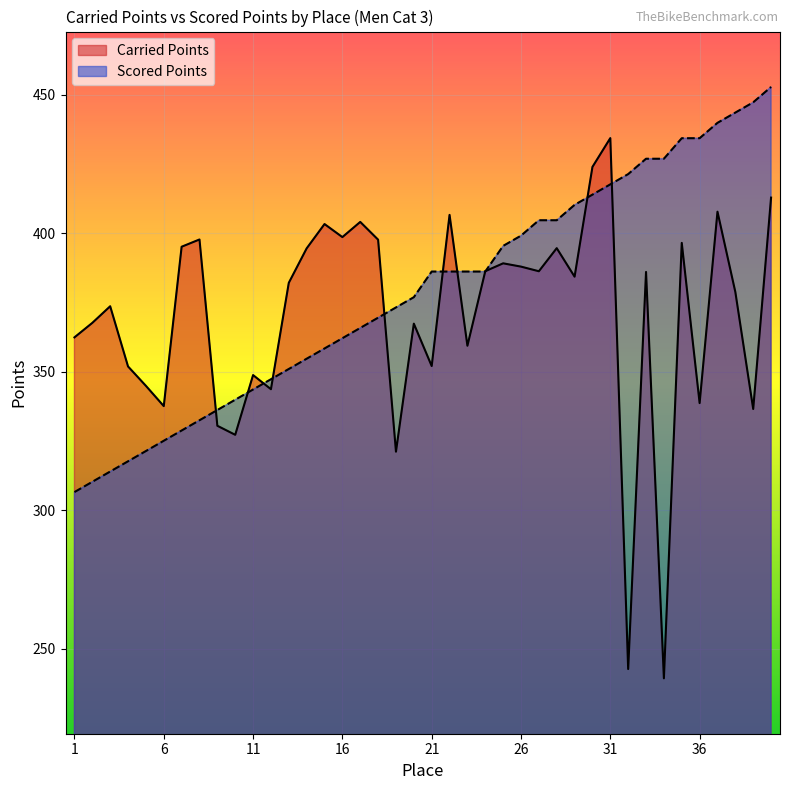

Reading right to left, extract all data points from this chart.

Carried Points: 40=412.8	39=336.5	38=378.8	37=407.7	36=338.6	35=396.5	34=239.3	33=386.0	32=242.6	31=434.3	30=423.9	29=384.3	28=394.6	27=386.2	26=387.9	25=389.1	24=386.3	23=359.3	22=406.6	21=352.0	20=367.3	19=321.1	18=397.6	17=404.1	16=398.6	15=403.3	14=394.5	13=382.1	12=343.6	11=348.8	10=327.2	9=330.4	8=397.7	7=395.1	6=337.6	5=344.9	4=351.9	3=373.6	2=367.6	1=362.4
Scored Points: 40=452.8	39=447.2	38=443.5	37=439.8	36=434.3	35=434.3	34=426.9	33=426.9	32=421.3	31=417.6	30=413.9	29=410.2	28=404.6	27=404.6	26=399.1	25=395.4	24=386.1	23=386.1	22=386.1	21=386.1	20=376.9	19=373.2	18=369.5	17=365.8	16=362.1	15=358.4	14=354.7	13=350.9	12=347.2	11=343.6	10=339.9	9=336.1	8=332.4	7=328.7	6=325.0	5=321.3	4=317.6	3=313.9	2=310.2	1=306.5